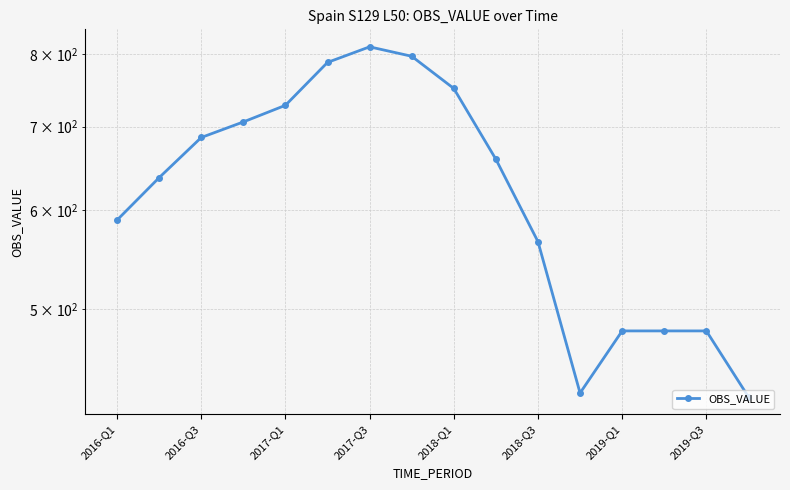

Count the number of data series in this chart.

1